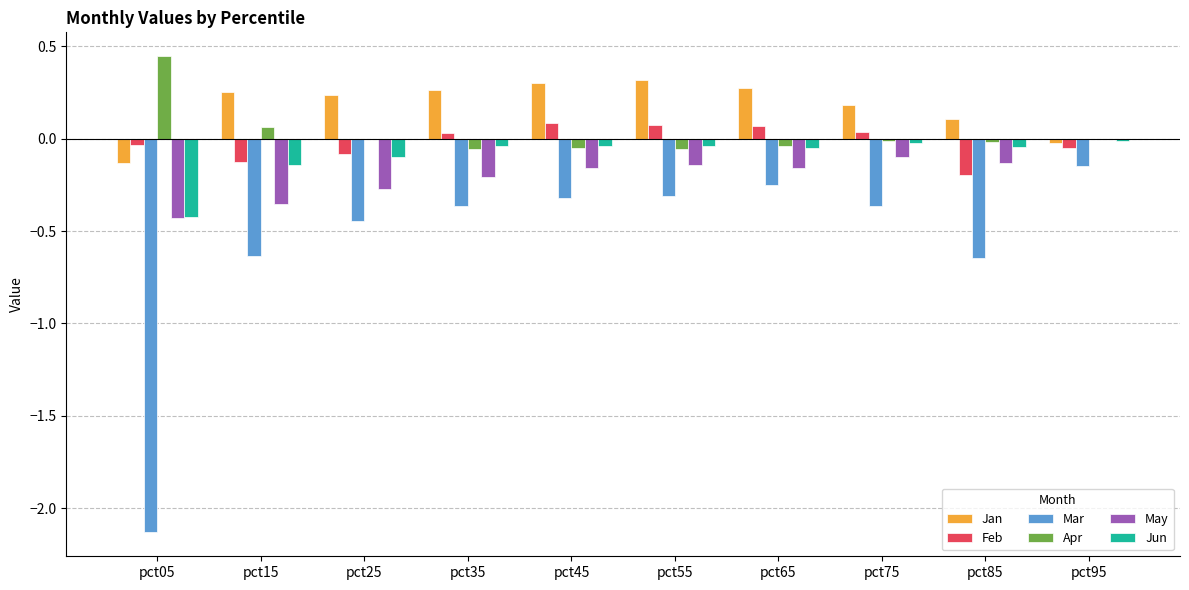

What is the sum of all Mar values?

-5.6